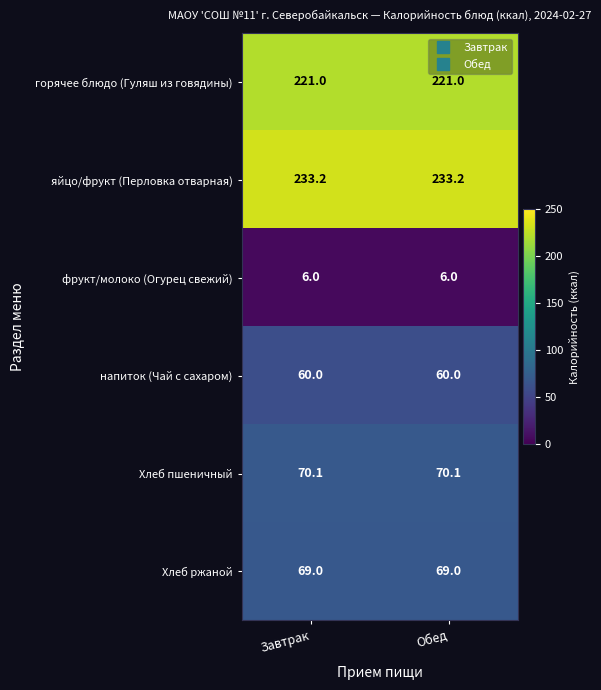

What is the sum of all фрукт/молоко (Огурец свежий) values?

12.0